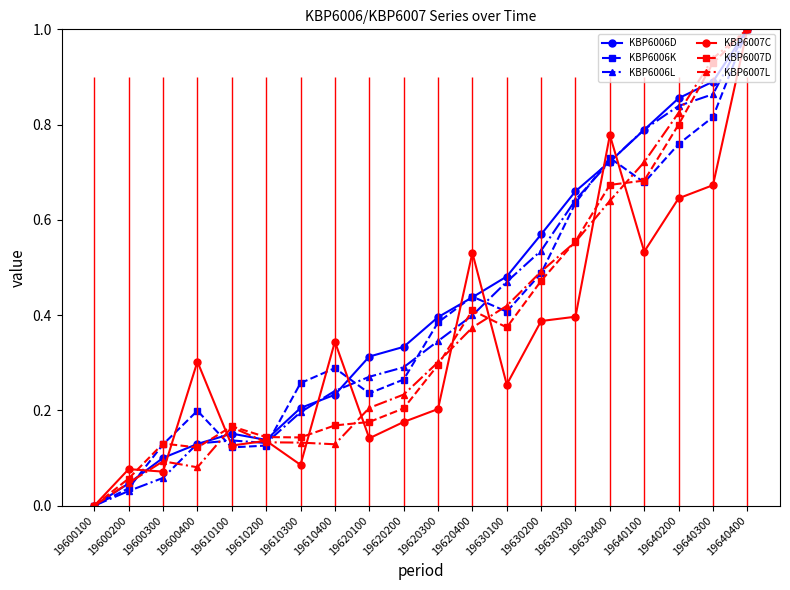

At which label does KBP6006D reach its minimum?

19600100